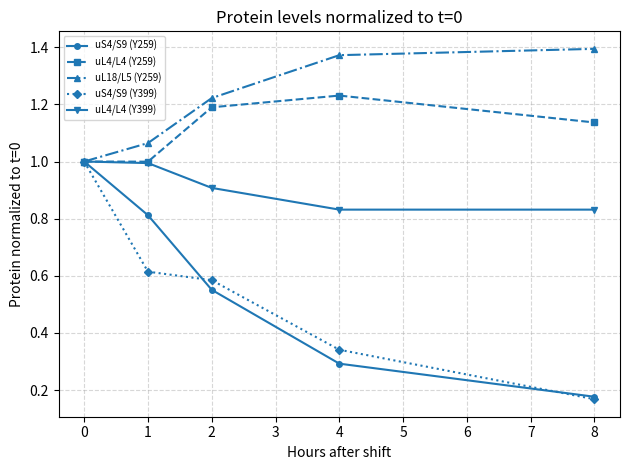

True or false: uS4/S9 (Y399) and uS4/S9 (Y259) cross at least once.

True